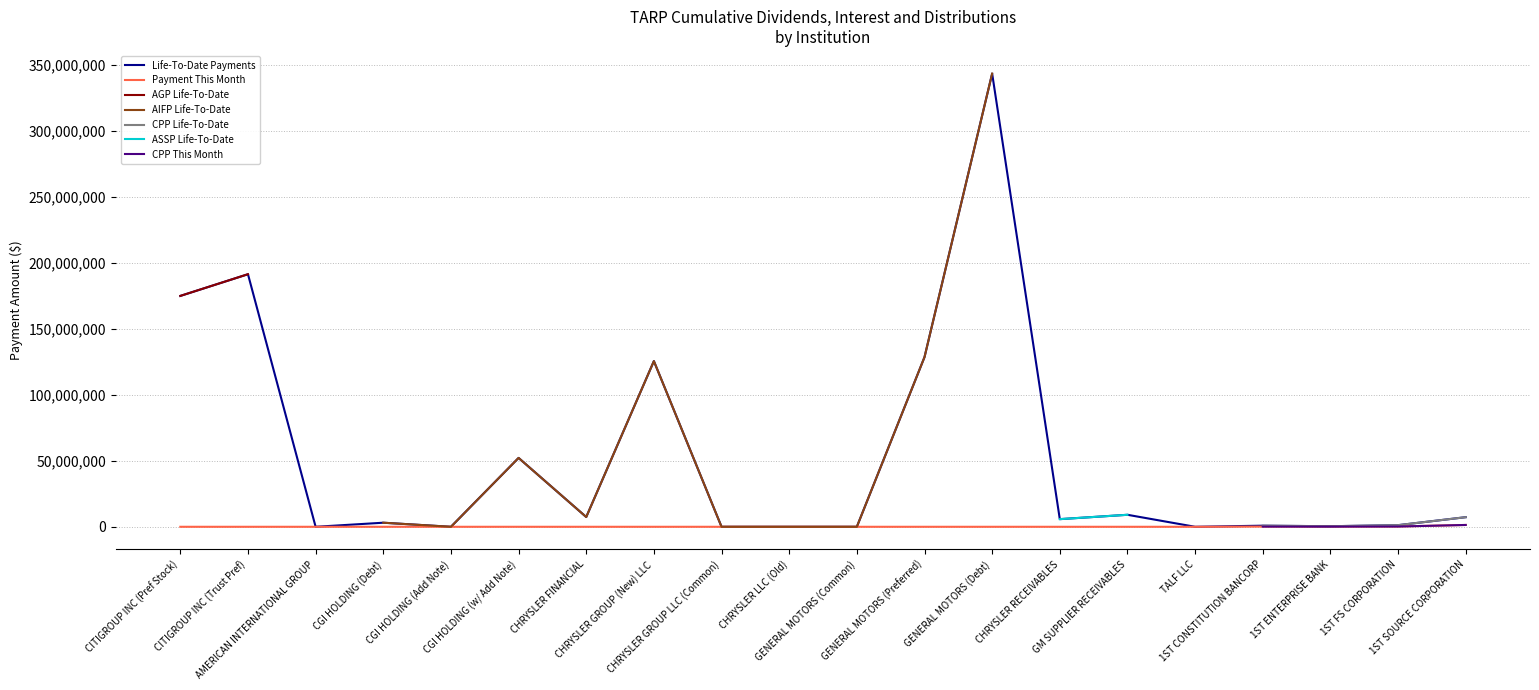

True or false: life_to_date and payment_this_month intersect in this chart.

False